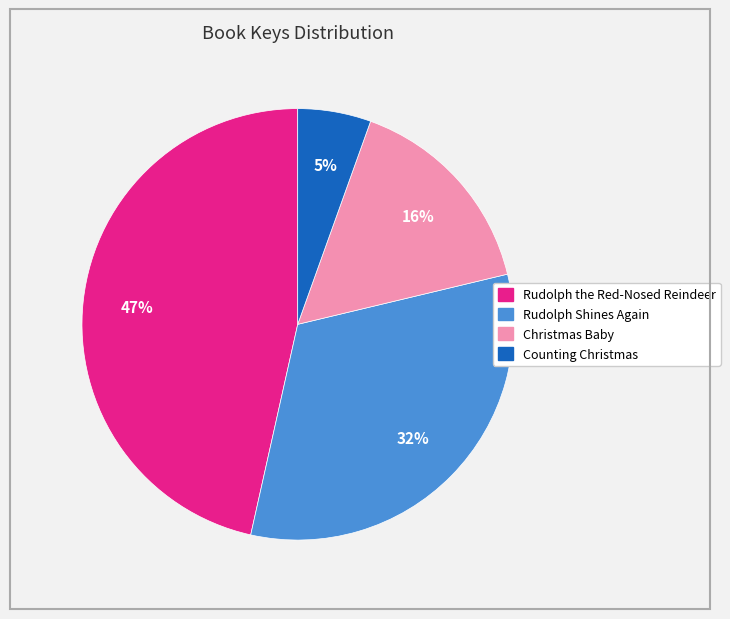

Does Counting Christmas account for over 50% of the chart?

No